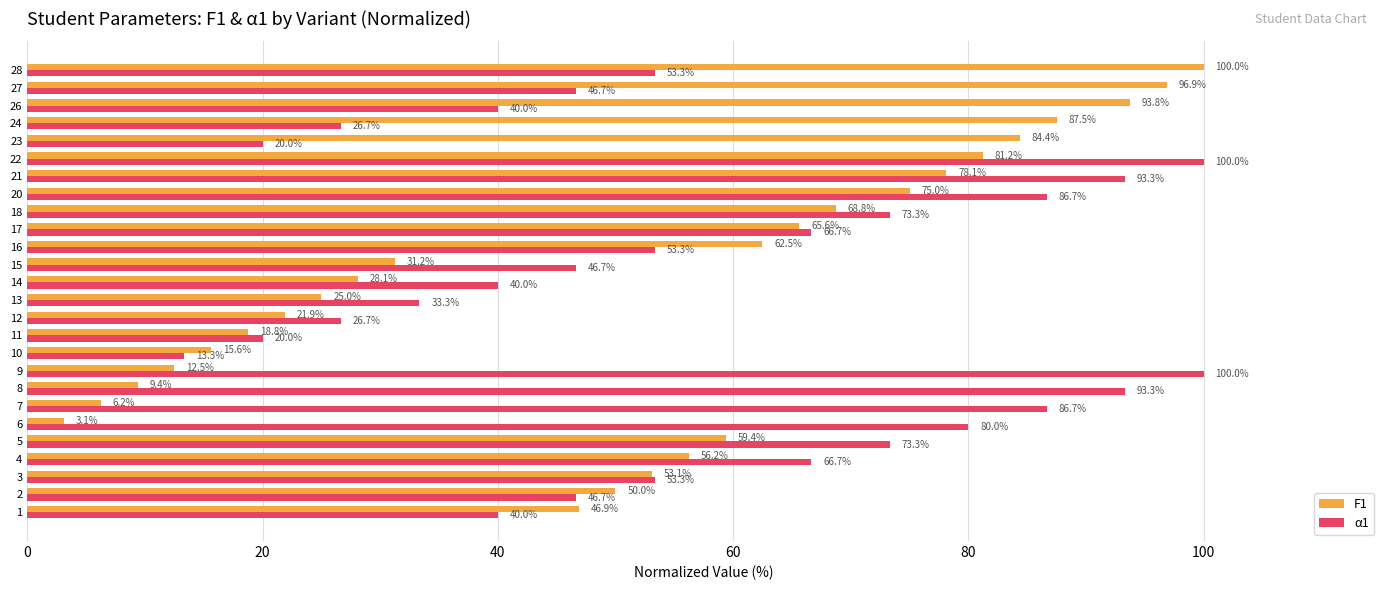

What is the average value of the α1 series?

56.9